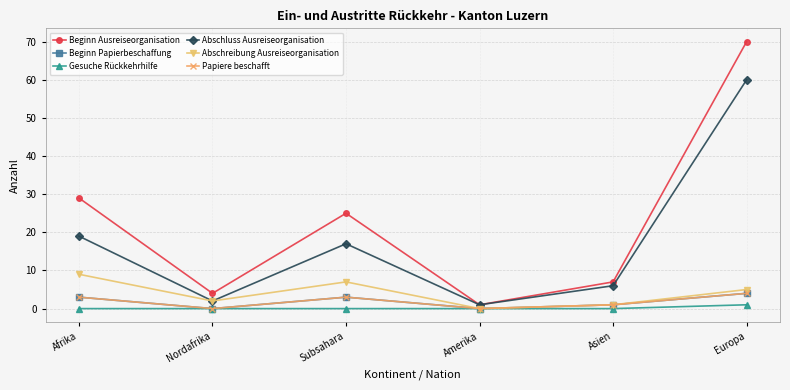

How many lines are shown in the chart?

6